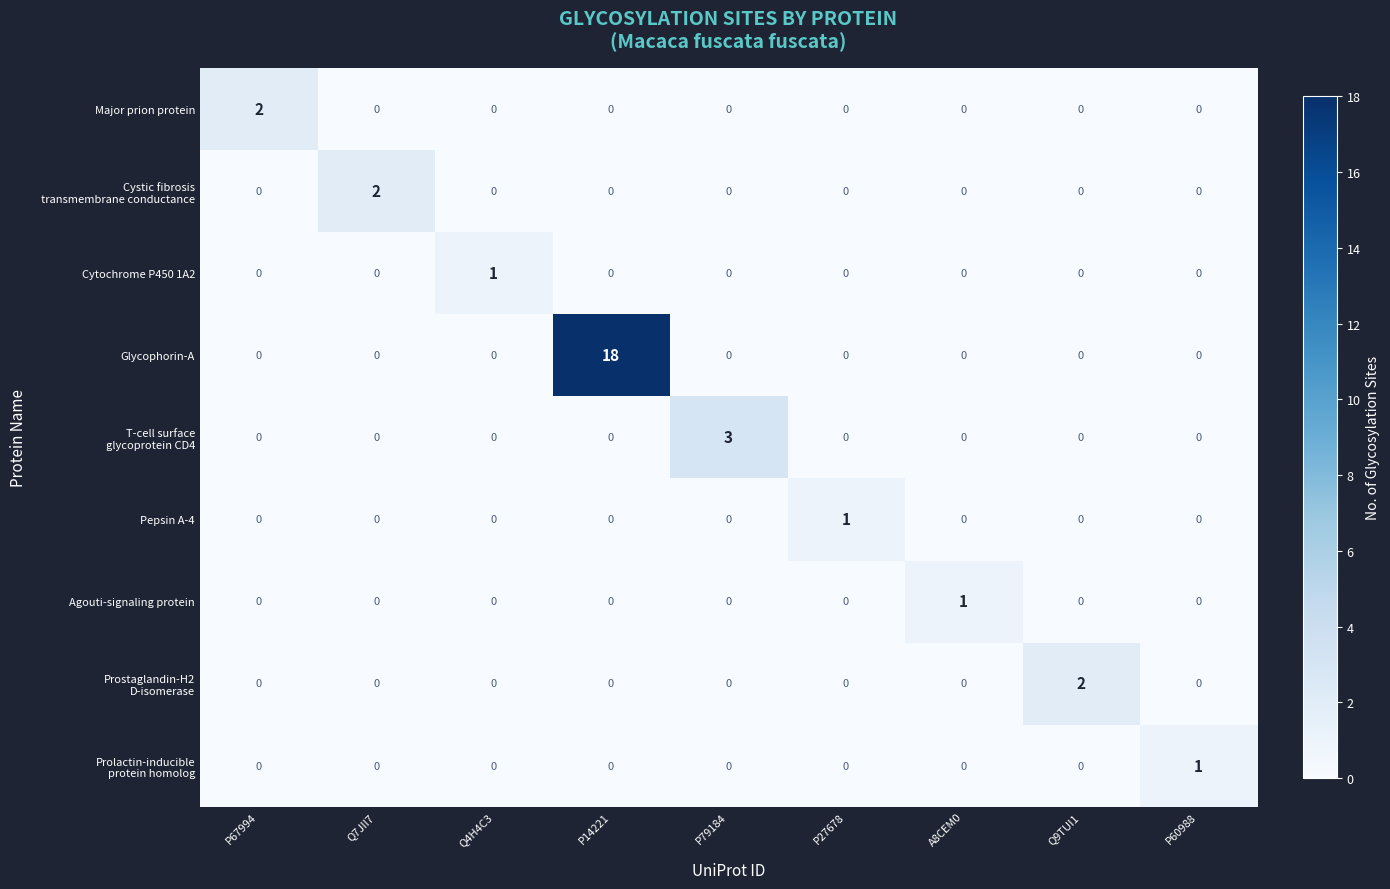

Count the number of data series in this chart.

9